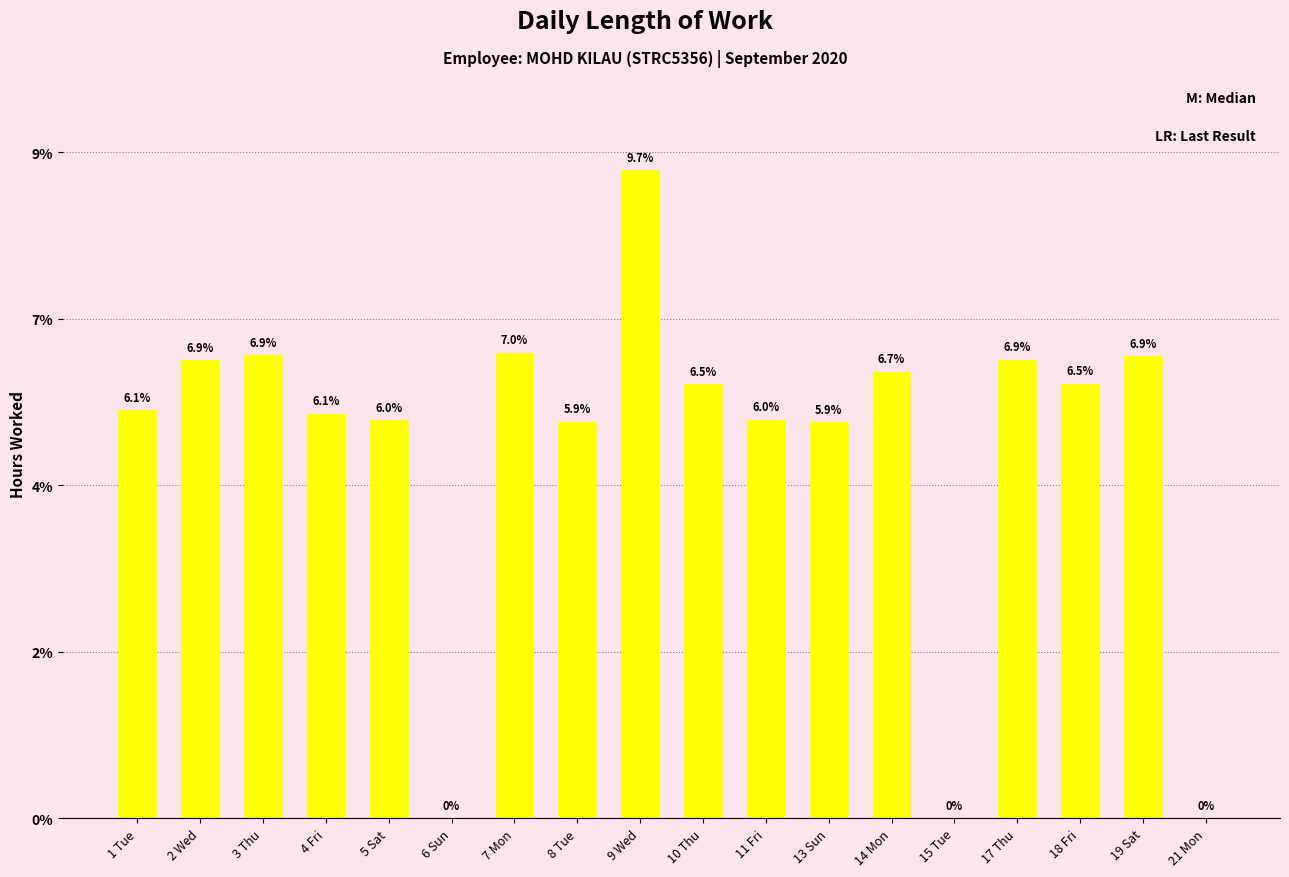

Which label corresponds to the largest value in the chart?

9 Wed